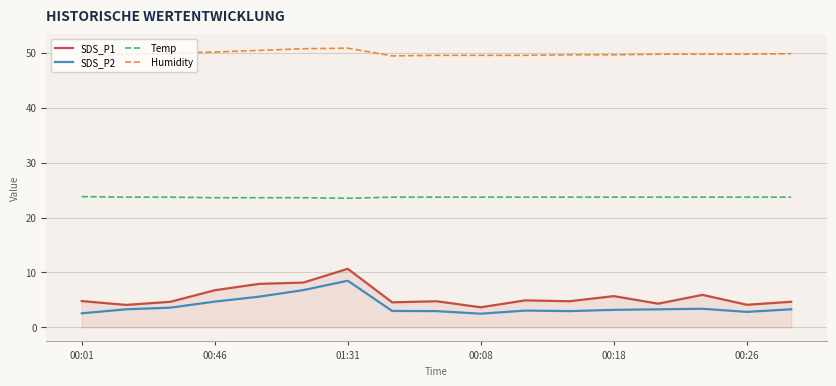

Which series has the largest total across all categories?

Humidity